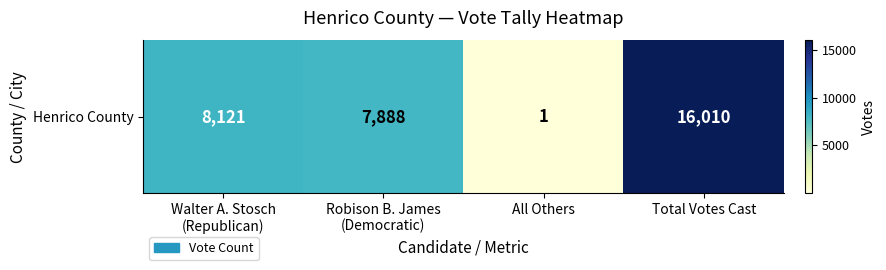

Which label corresponds to the largest value in the chart?

Total Votes Cast